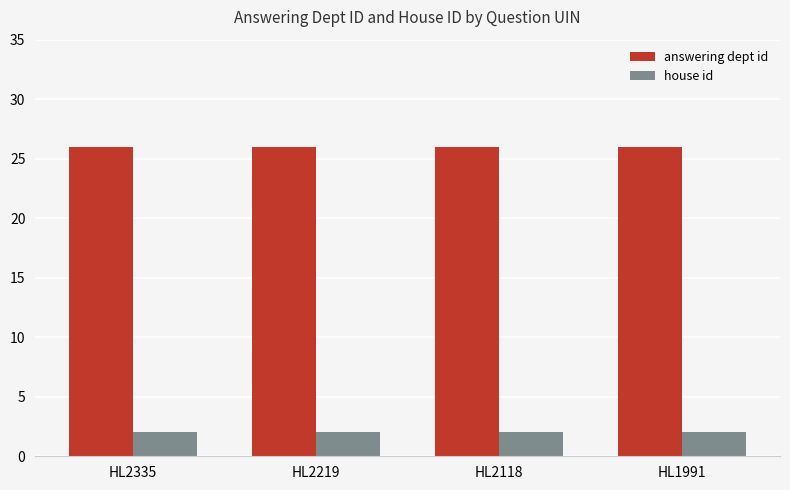

Which series has the largest total across all categories?

answering dept id